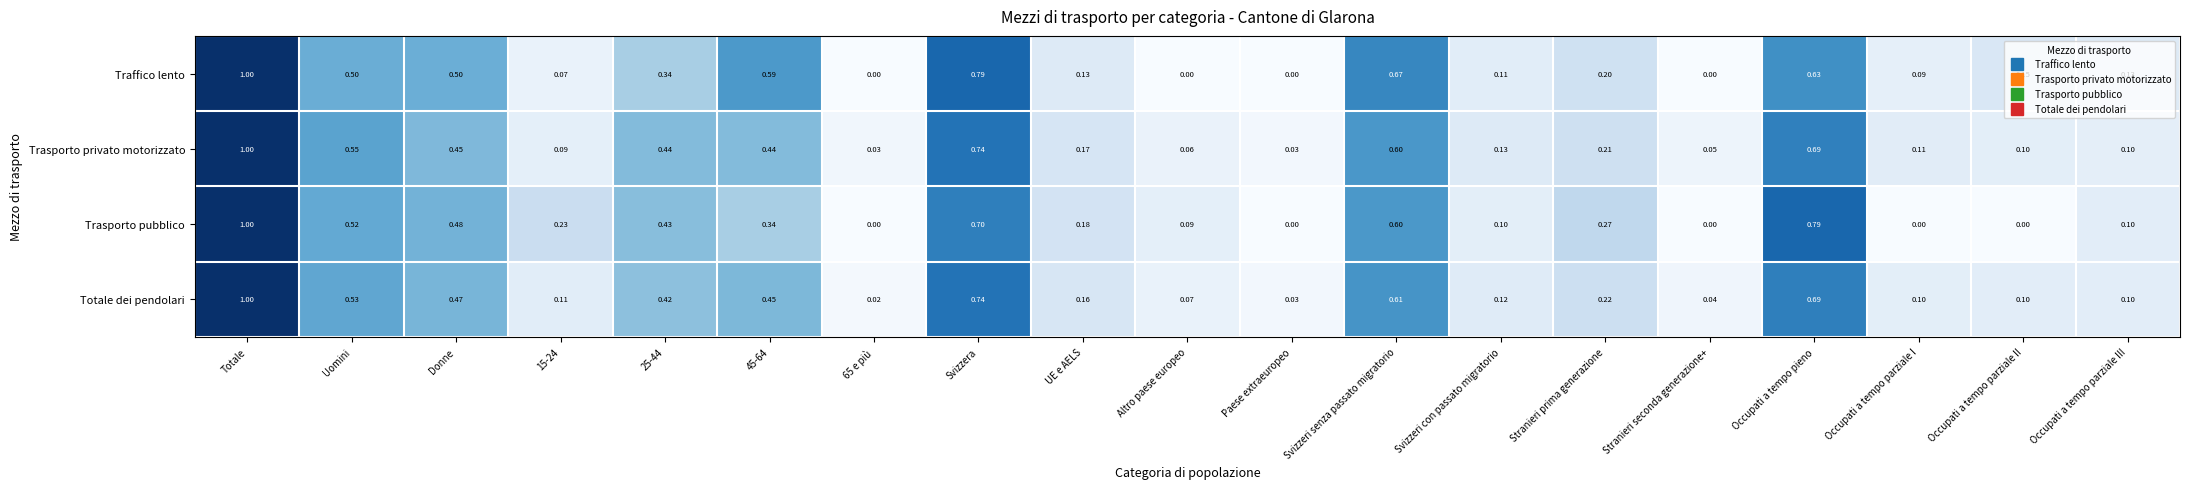

At which label does Totale dei pendolari reach its peak?

Totale